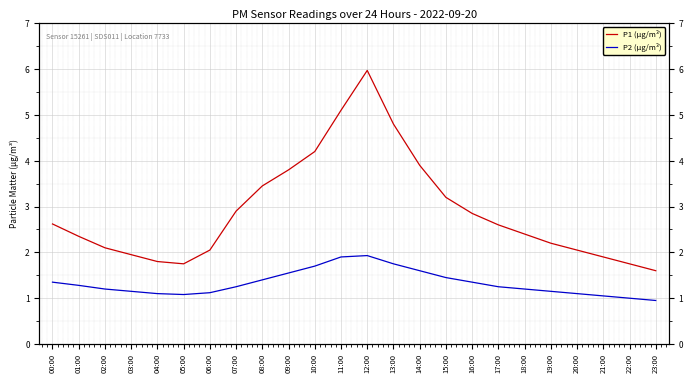

At which category does the chart reach its minimum across all series?

23:00